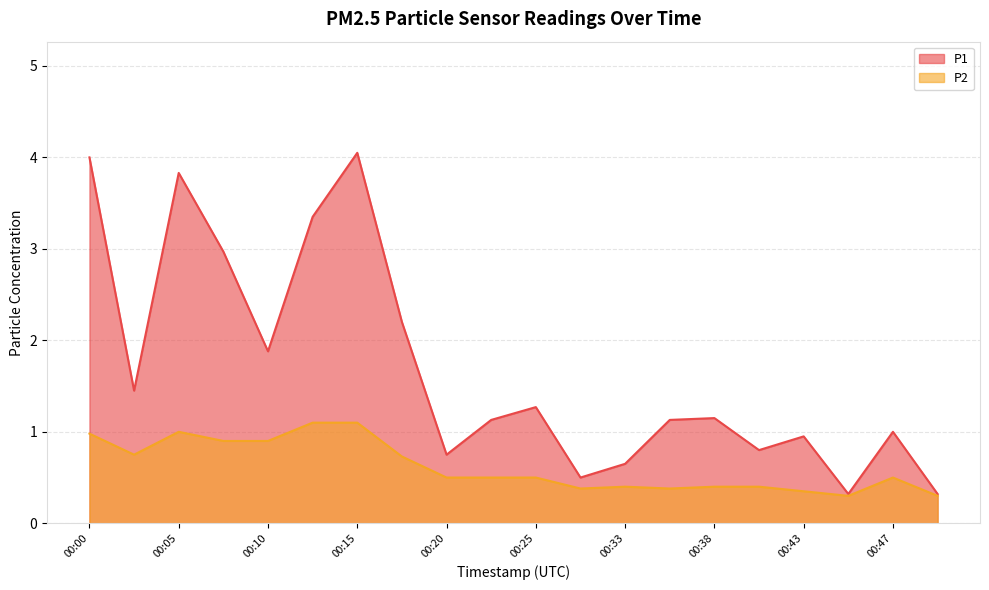

How many lines are shown in the chart?

2